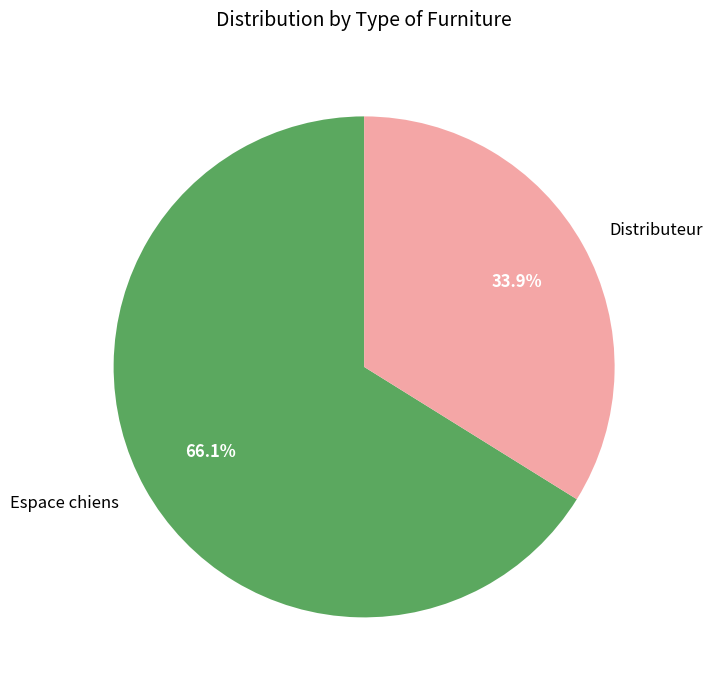

Combined, do Espace chiens and Distributeur account for over 50%?

Yes